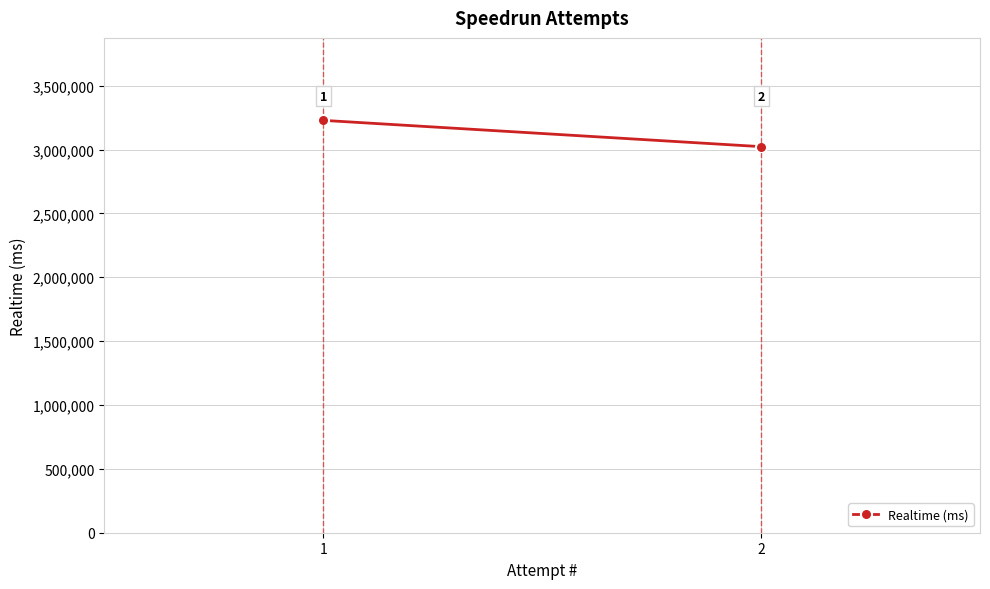

Reading left to right, transcribe all the data shown in this chart.

1=3228670	2=3022867